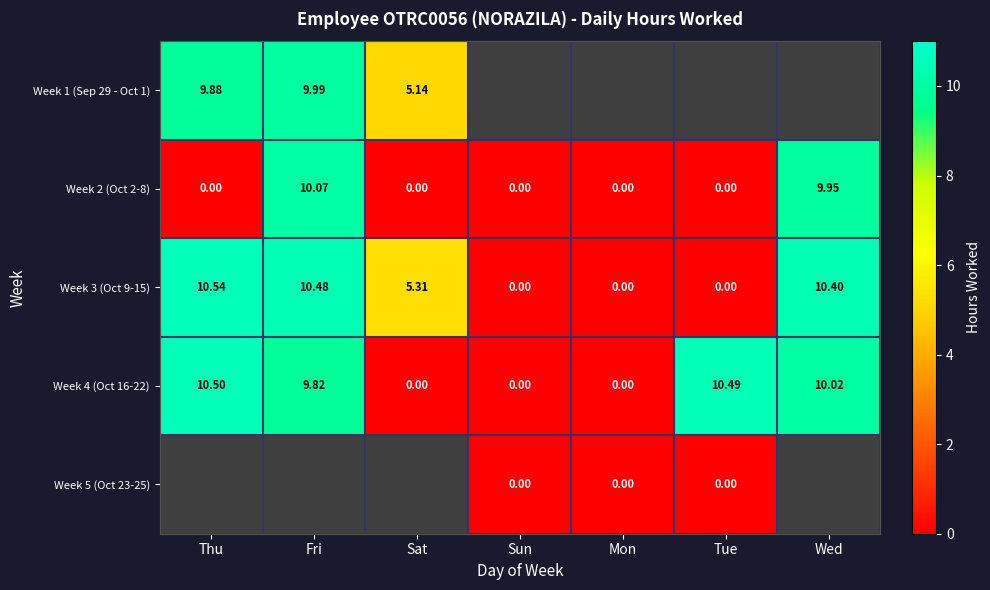

At which label is Week 4 (Oct 16-22) closest to 5?

Fri